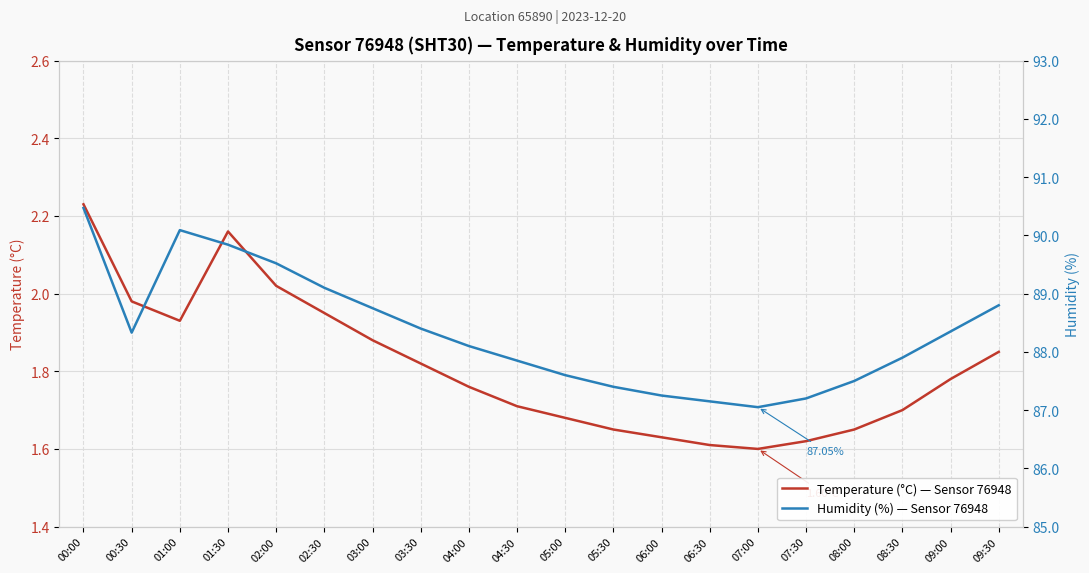

At 02:00, list the series in order from smallest to largest.

Temperature (°C) — Sensor 76948, Humidity (%) — Sensor 76948